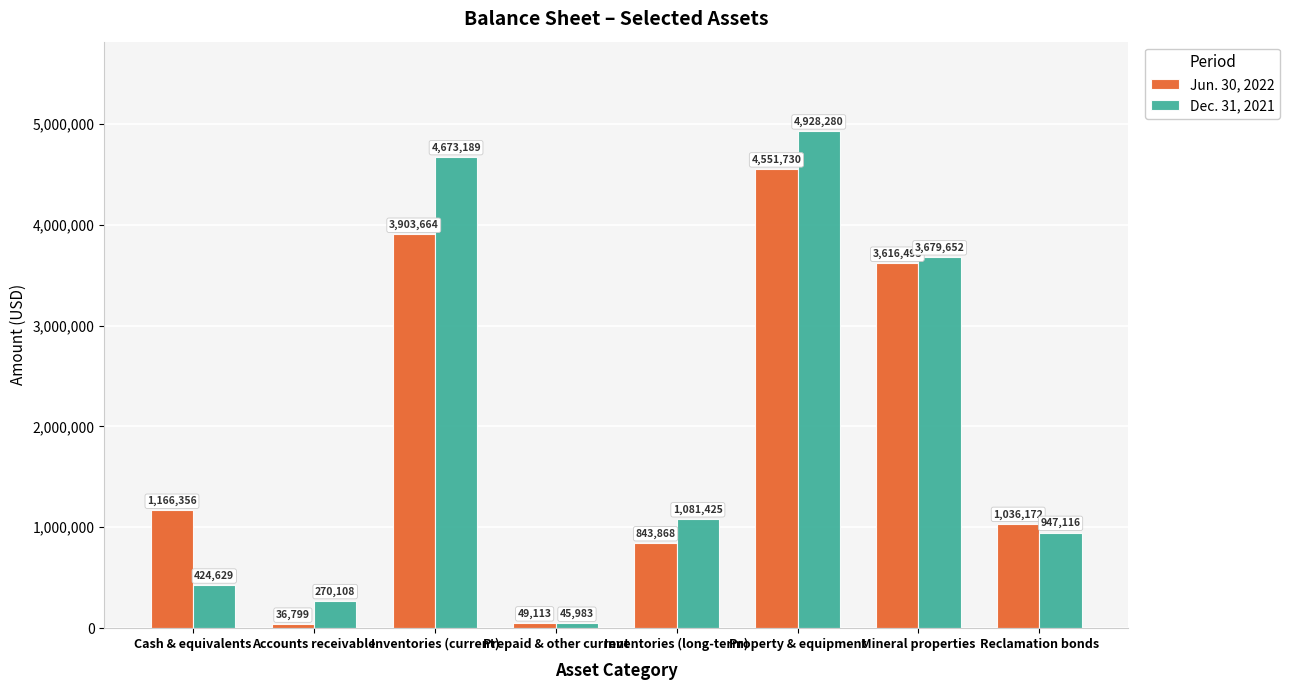

The value of Jun. 30, 2022 at Cash & equivalents is 374458. True or false?

False